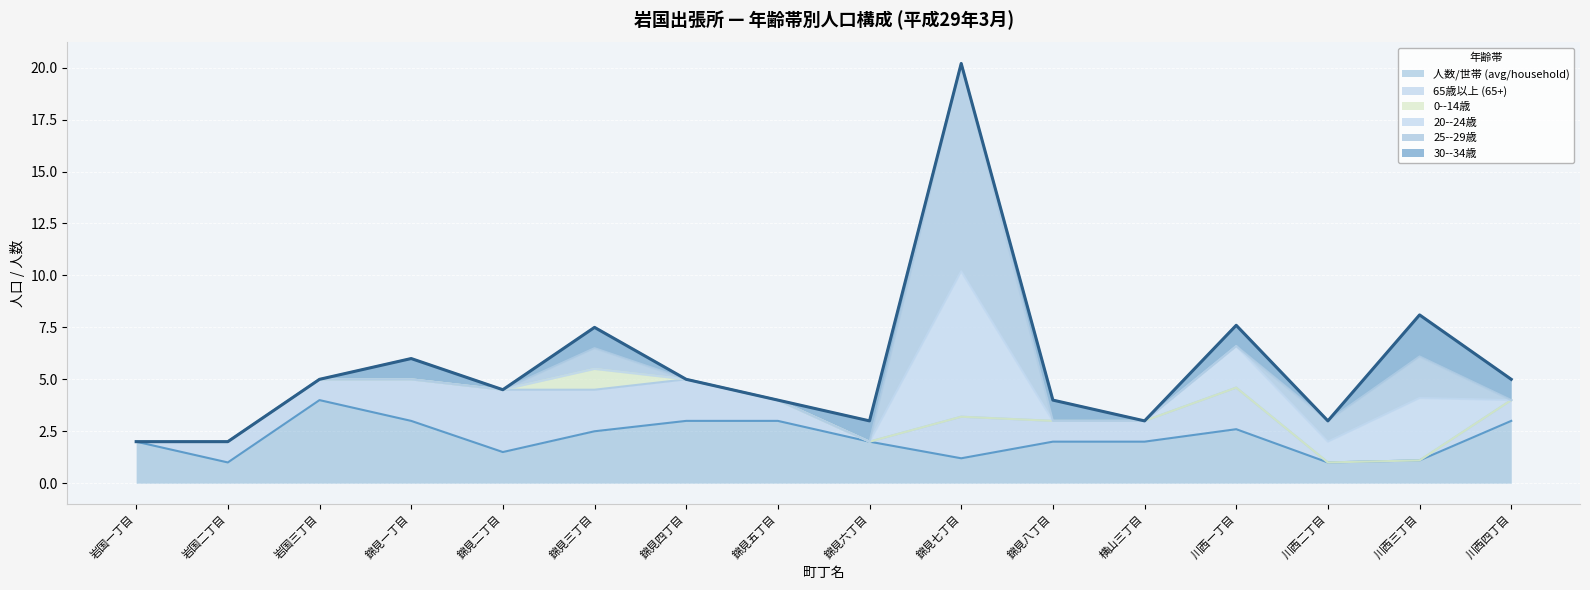

What is the highest value of the 30--34歳 series?

2.0